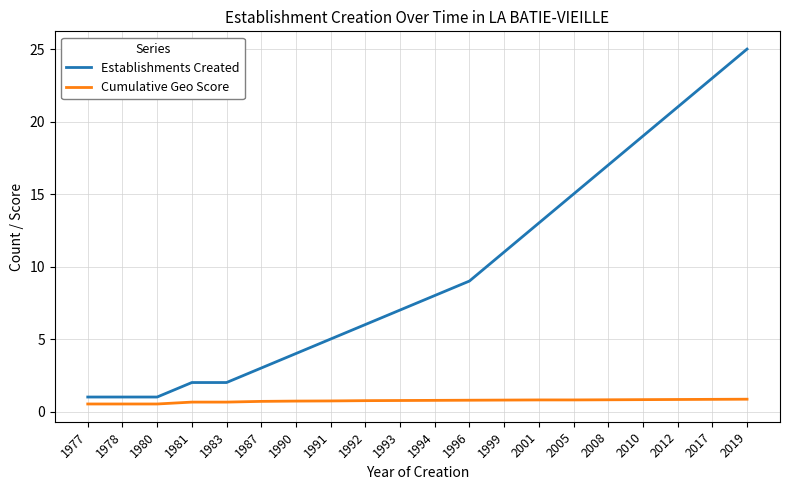

Which series has the largest total across all categories?

Establishments Created